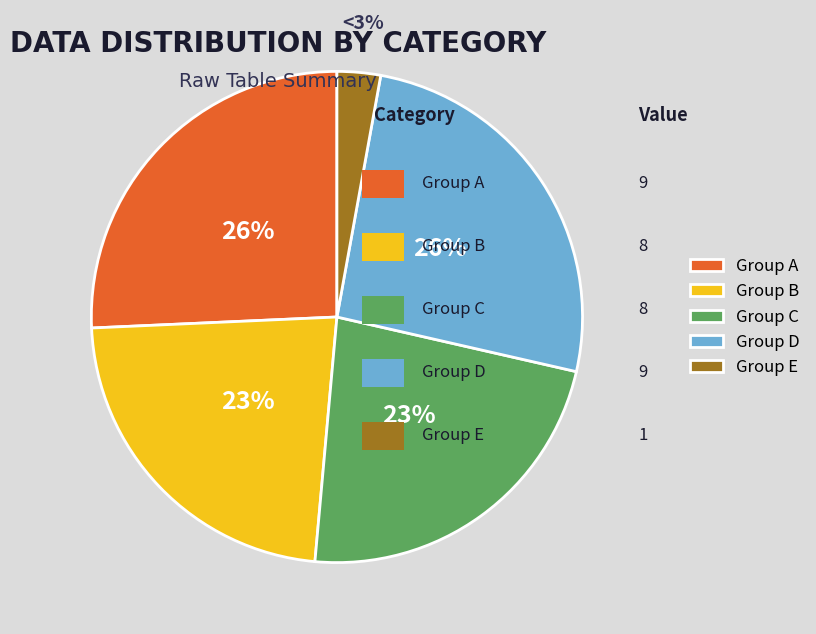

To the nearest percent, what is the difference between the largest and smallest slice percentages?

23%